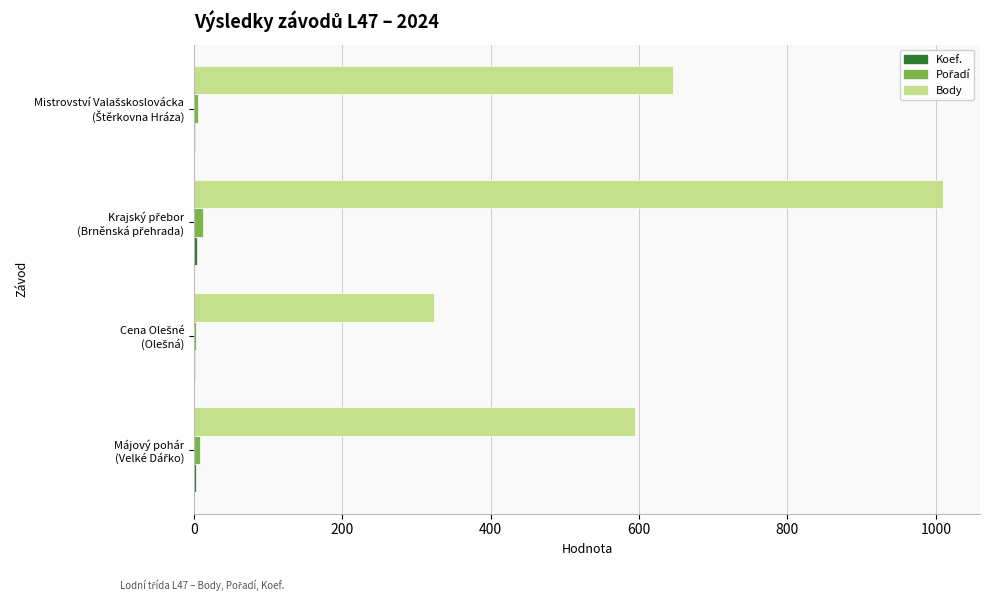

What is the greatest value displayed?

1009